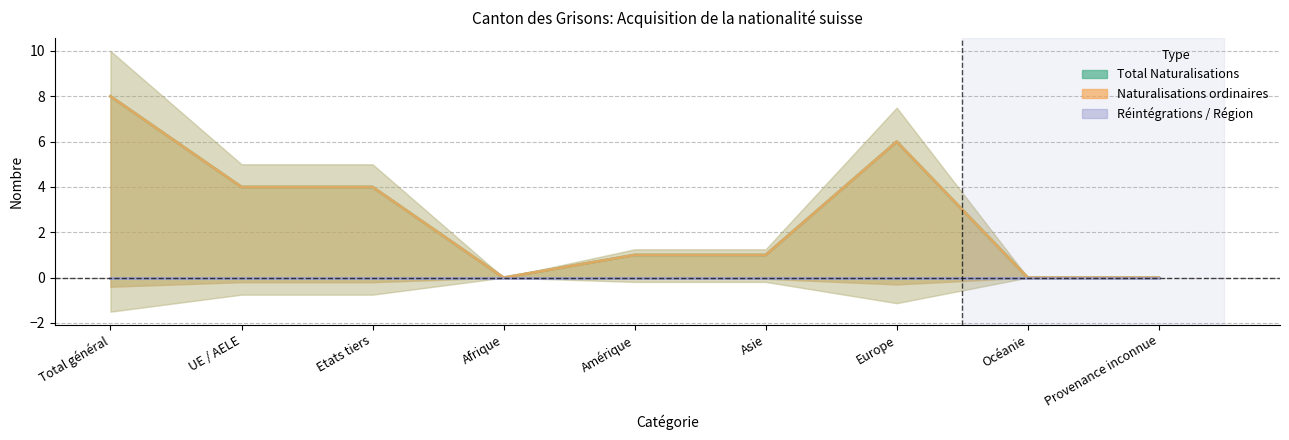

What is the difference between the second highest and second lowest values in the Naturalisations ordinaires series?

6